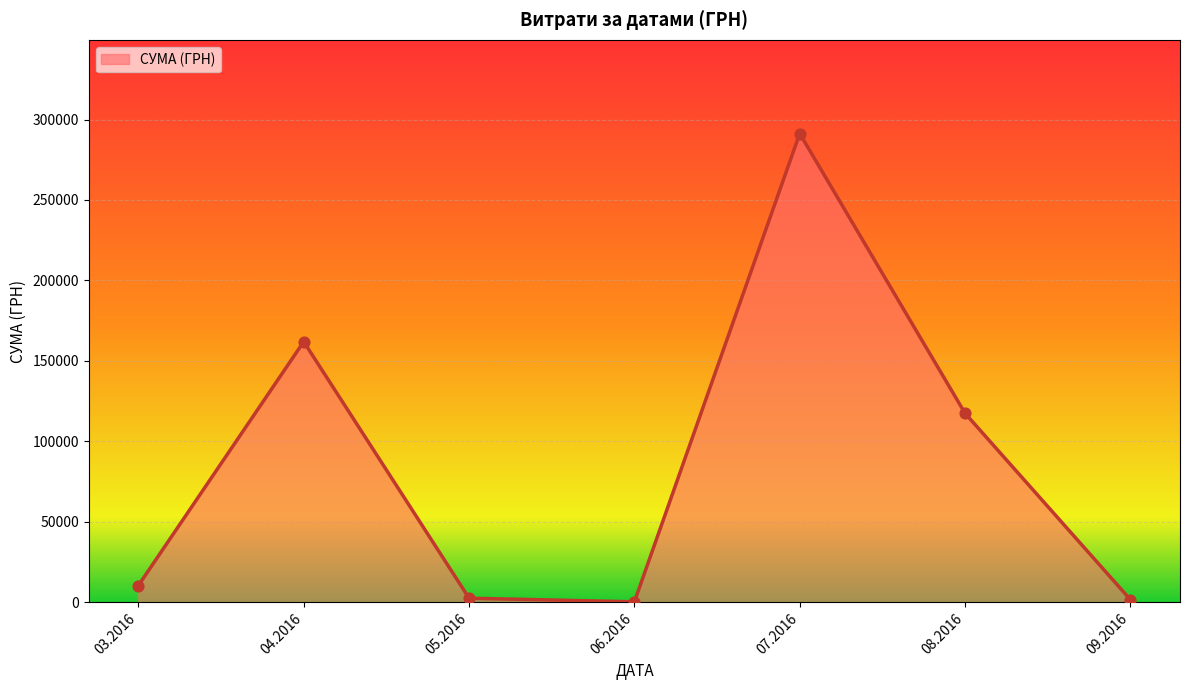

What is the ratio of the value at 08.2016 to the value at 03.2016?

11.3